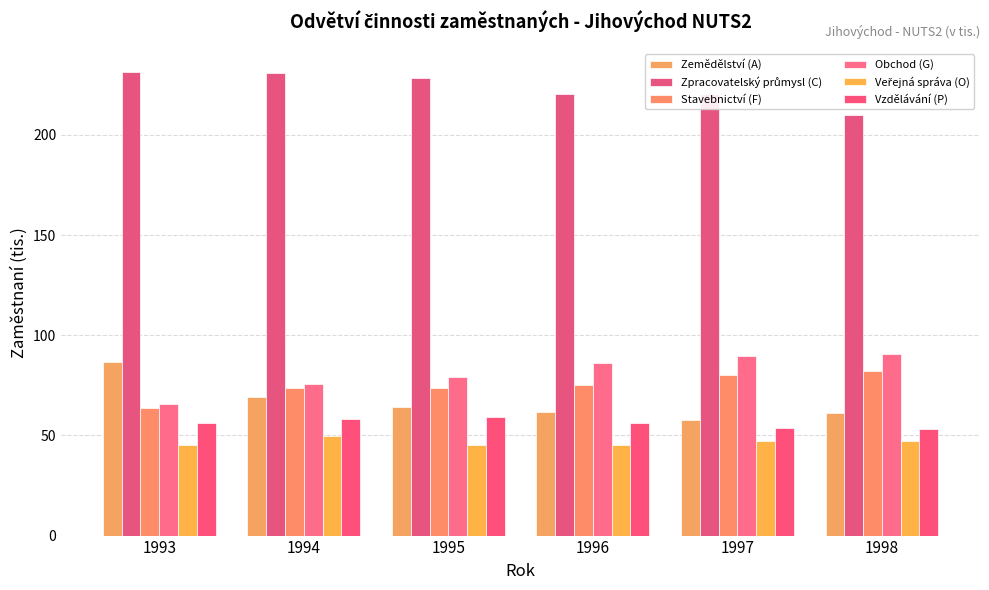

Reading left to right, list all the values displayed in this chart.

Zemědělství (A): 1993=86.8	1994=69.3	1995=64.0	1996=61.9	1997=57.8	1998=61.0
Zpracovatelský průmysl (C): 1993=231.4	1994=230.9	1995=228.4	1996=220.6	1997=220.4	1998=210.0
Stavebnictví (F): 1993=63.5	1994=73.6	1995=73.5	1996=75.2	1997=80.0	1998=81.9
Obchod (G): 1993=65.5	1994=75.5	1995=79.0	1996=86.2	1997=89.7	1998=90.4
Veřejná správa (O): 1993=45.3	1994=49.8	1995=45.4	1996=45.1	1997=47.5	1998=47.2
Vzdělávání (P): 1993=56.3	1994=58.0	1995=59.4	1996=56.2	1997=53.6	1998=53.1